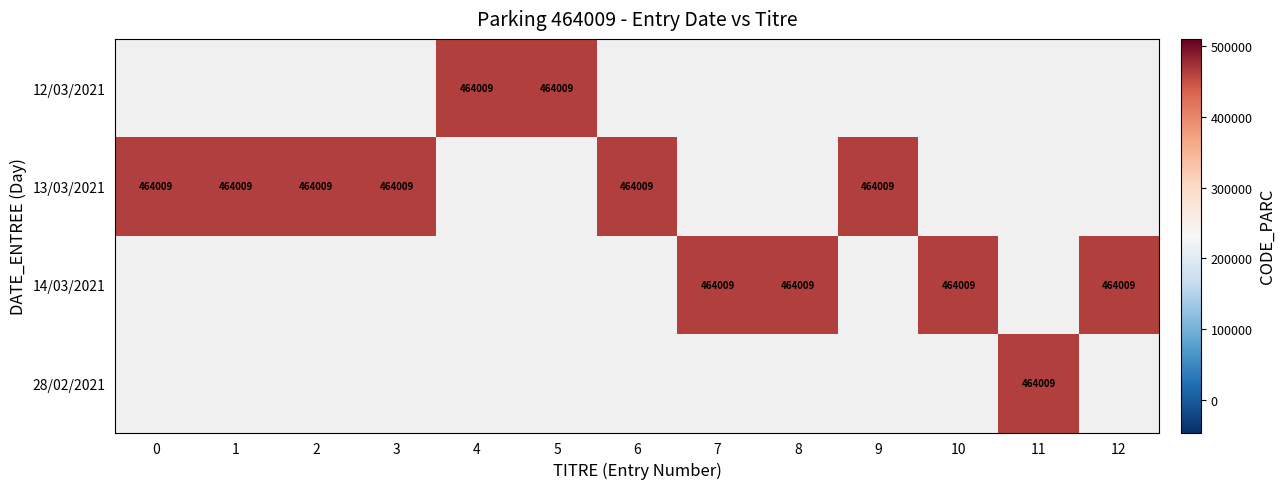

What is the minimum value for 13/03/2021?

464009.0